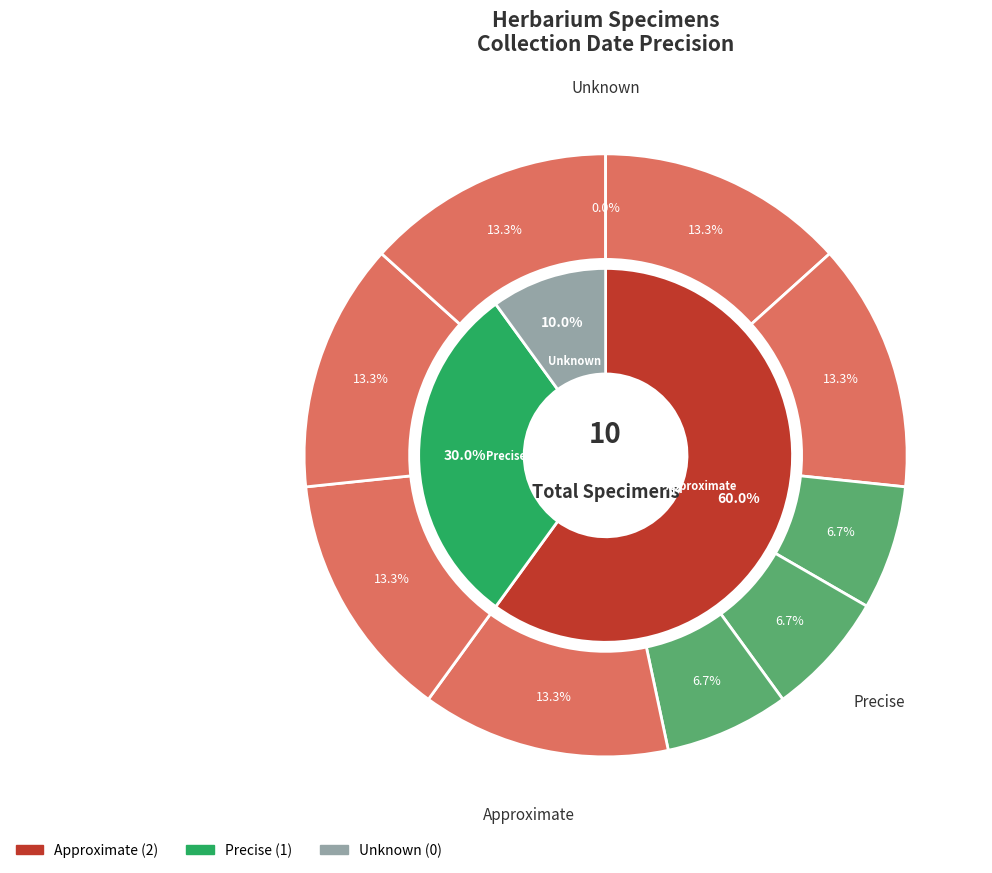

True or false: 3 accounts for 1% of the total.

False